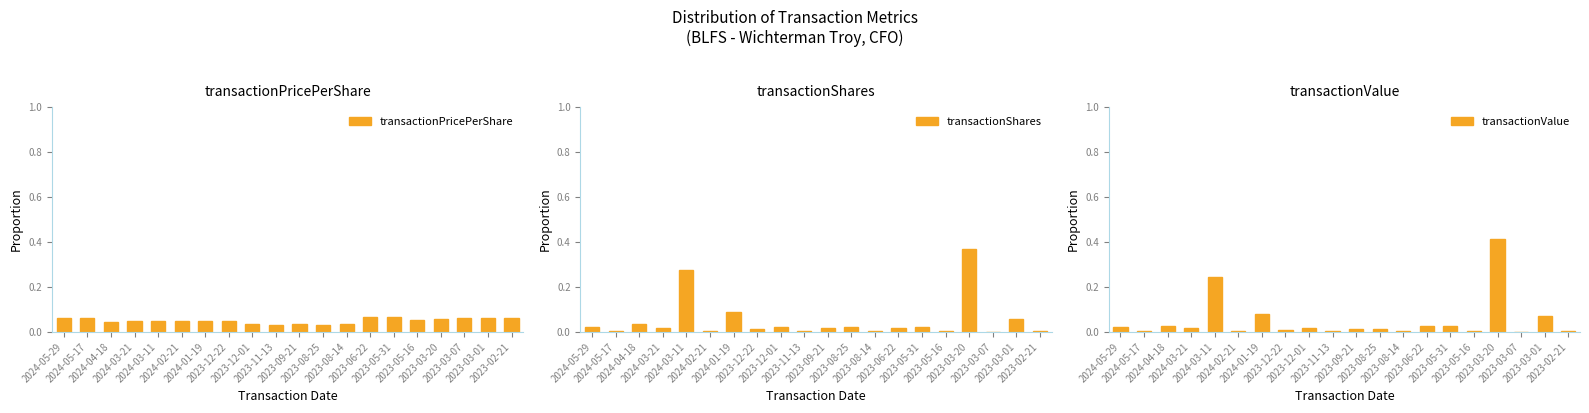

Count the number of categories in the chart.

20